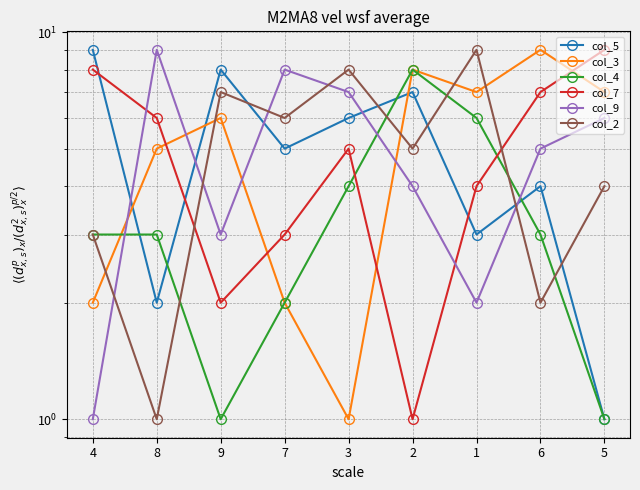

Reading right to left, what are all the values shown in this chart?

col_5: 1	4	3	7	6	5	8	2	9
col_3: 7	9	7	8	1	2	6	5	2
col_4: 1	3	6	8	4	2	1	3	3
col_7: 9	7	4	1	5	3	2	6	8
col_9: 6	5	2	4	7	8	3	9	1
col_2: 4	2	9	5	8	6	7	1	3